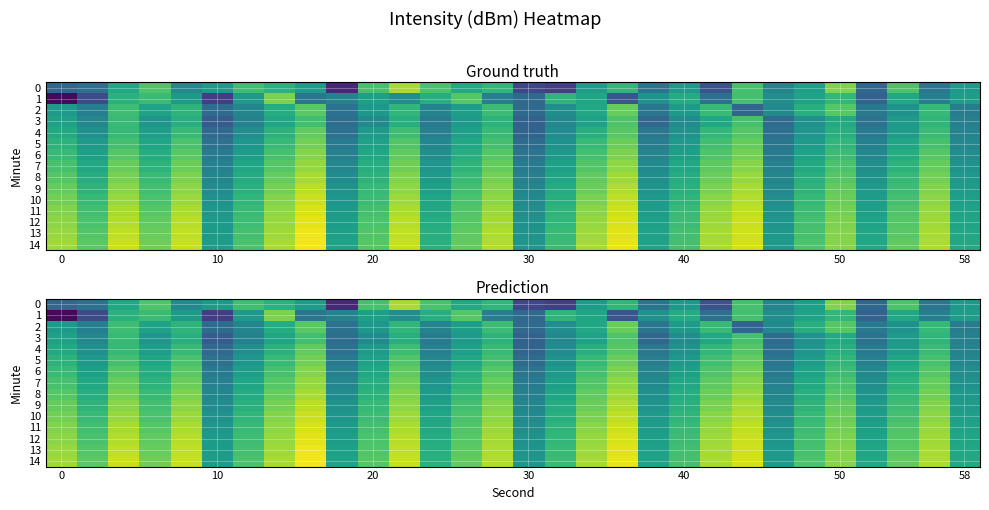

The 13 series shows -129.6 at 30. True or false?

True